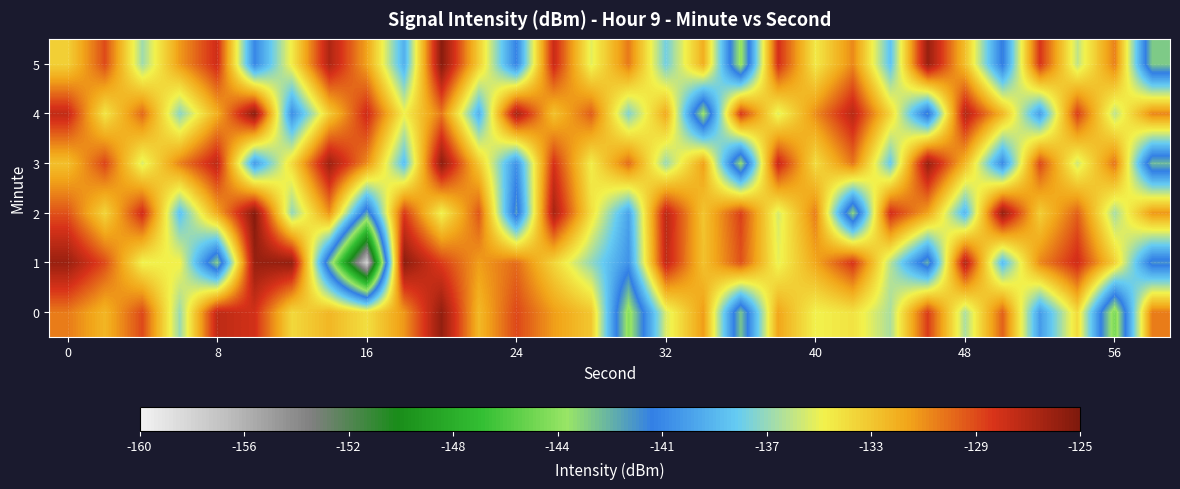

How many distinct data groups are displayed?

6